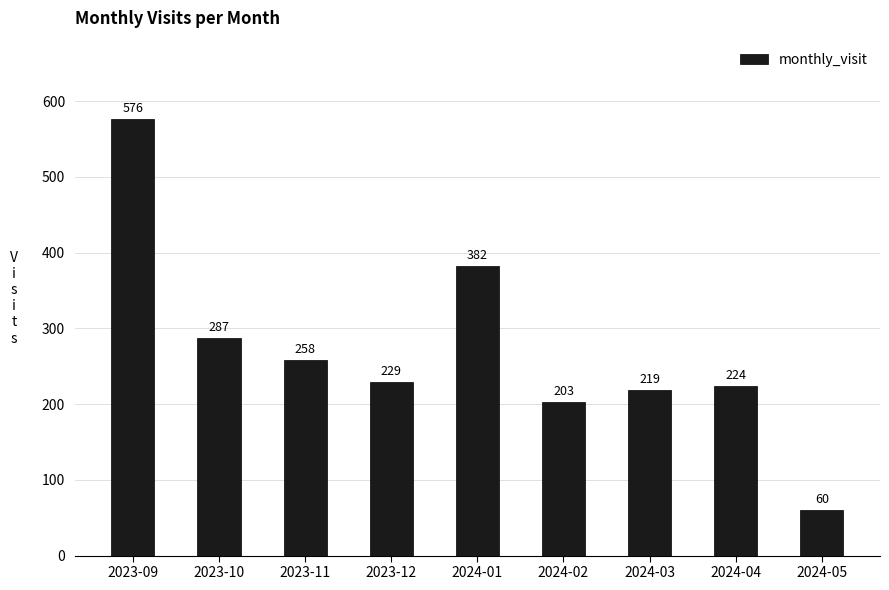

Reading left to right, what are all the values shown in this chart?

576	287	258	229	382	203	219	224	60